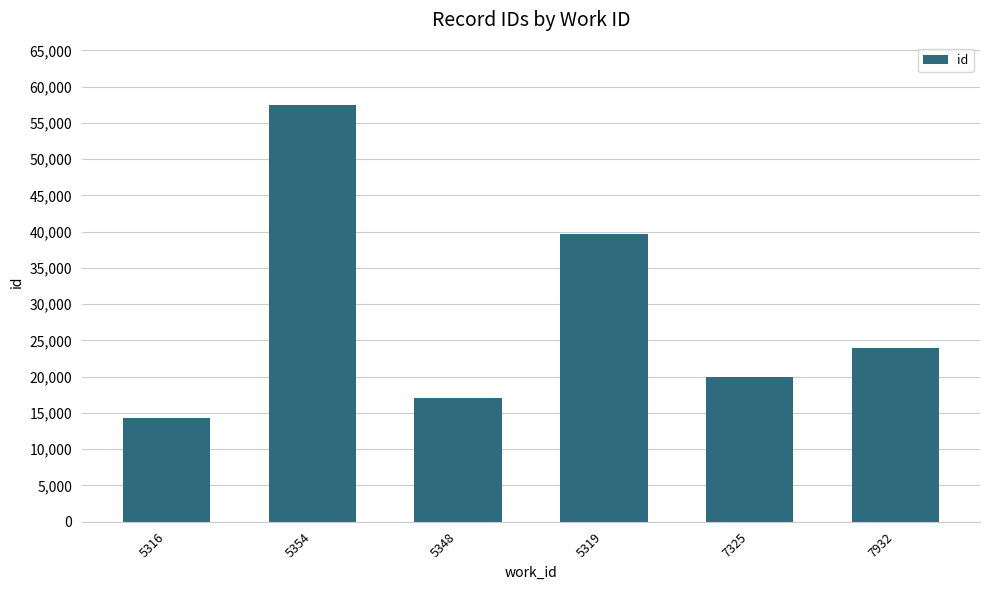

Reading left to right, extract all data points from this chart.

5316=14294	5354=57441	5348=17094	5319=39645	7325=19955	7932=23943